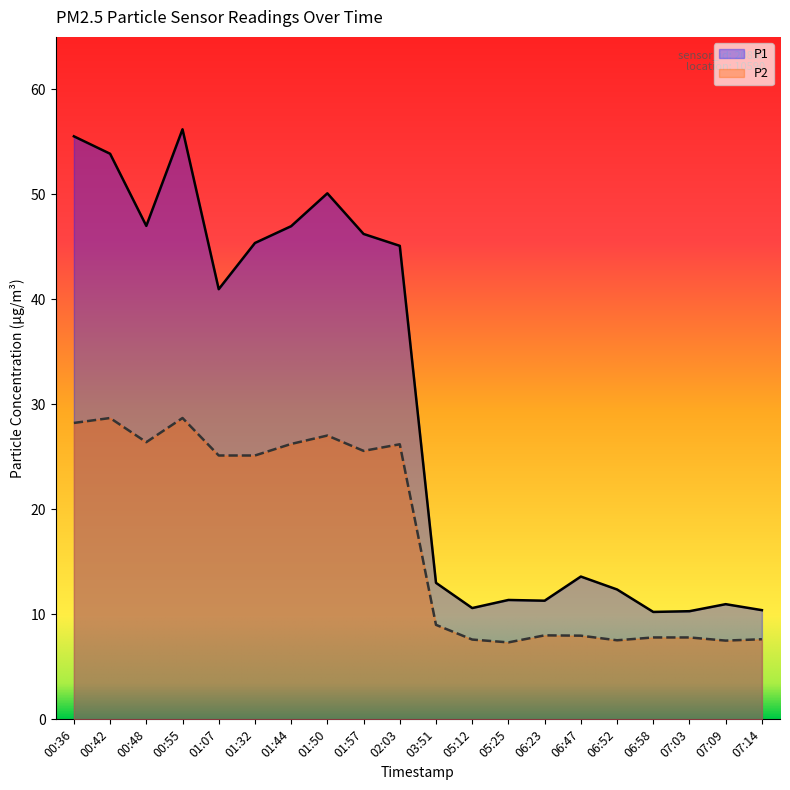

How many distinct data groups are displayed?

2